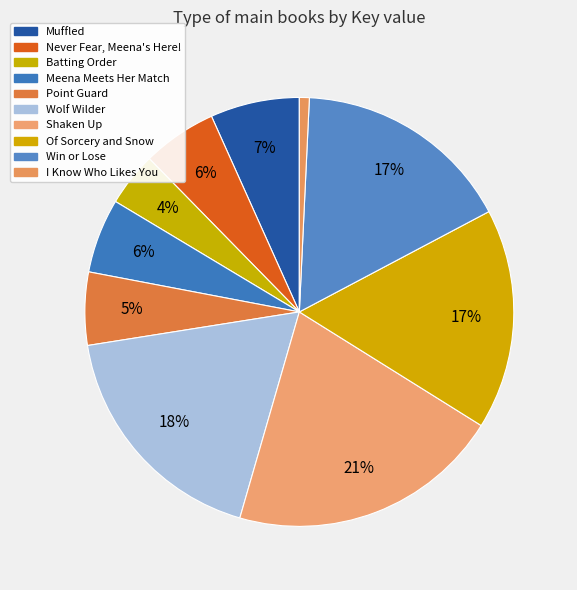

What is the smallest slice in the pie chart?

I Know Who Likes You